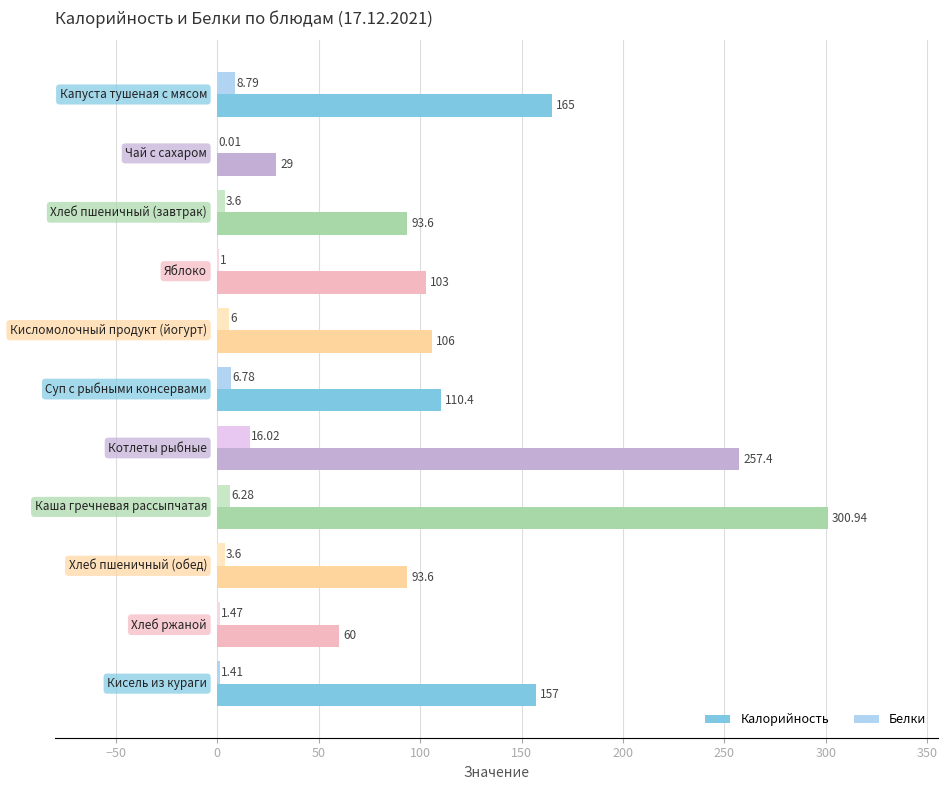

What is the sum of all Белки values?

55.0